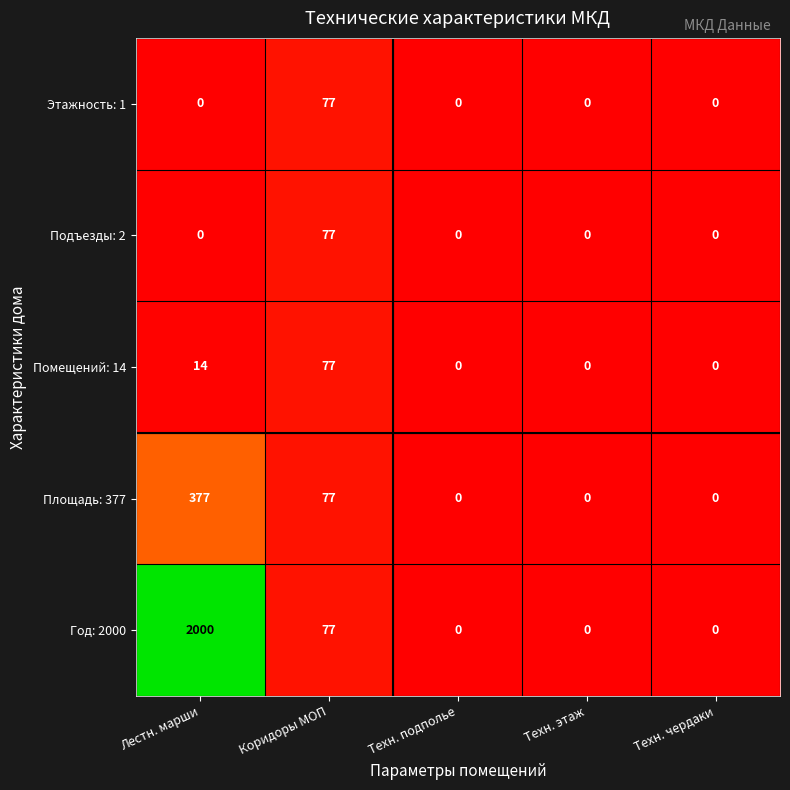

Which series has the largest total across all categories?

Год: 2000